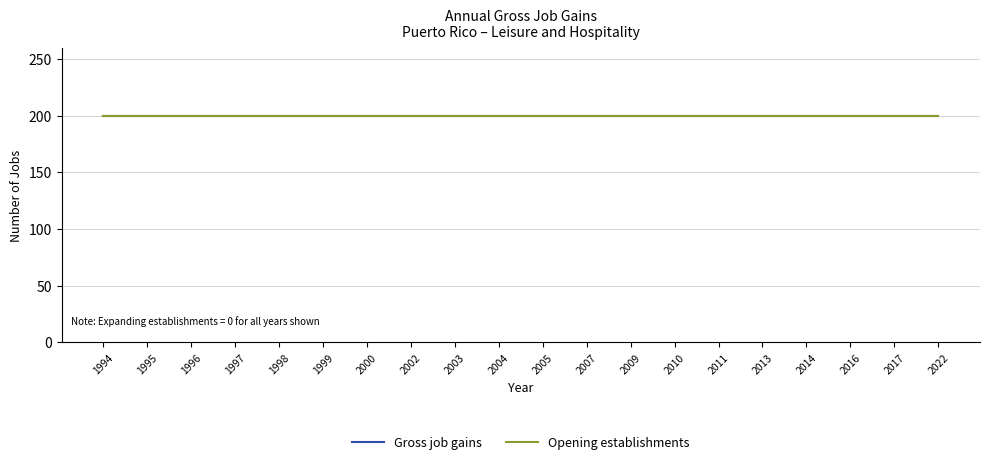

Count the number of categories in the chart.

20